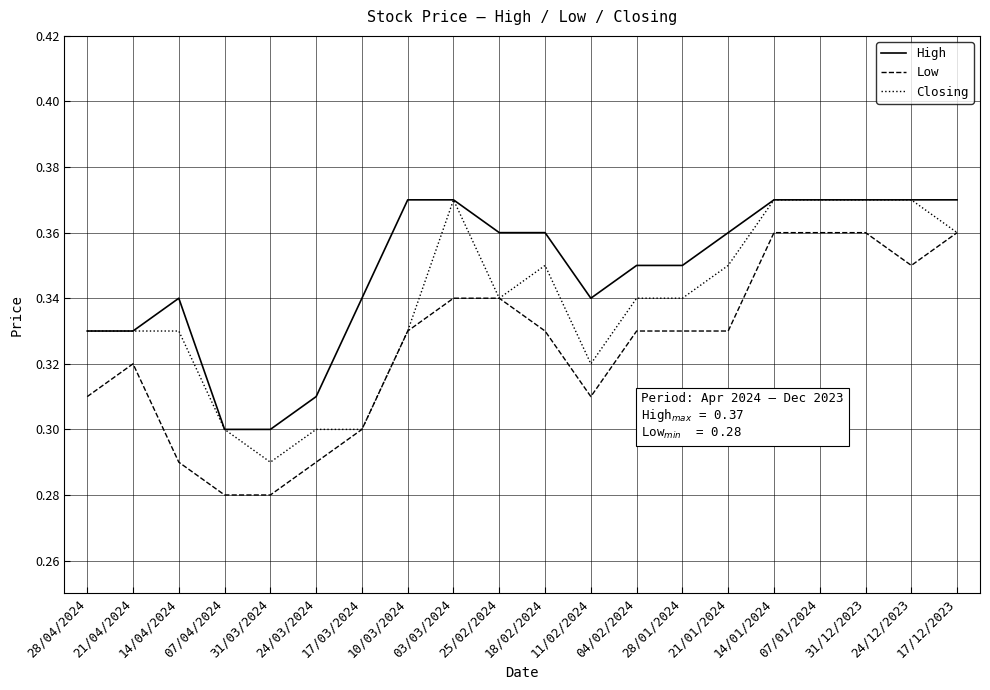

Which series has the largest total across all categories?

High